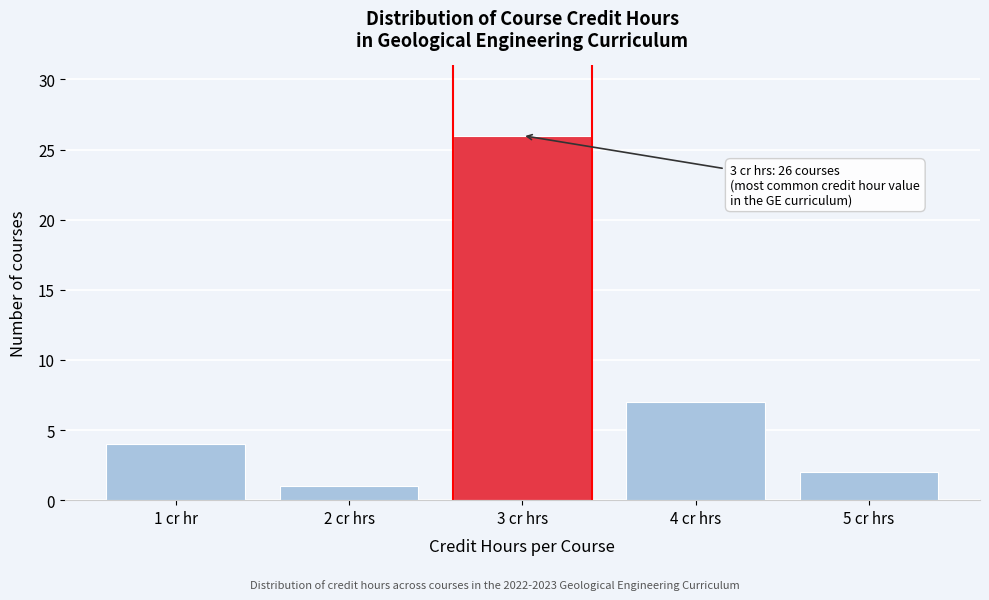

Reading left to right, extract all data points from this chart.

1 cr hr=4	2 cr hrs=1	3 cr hrs=26	4 cr hrs=7	5 cr hrs=2